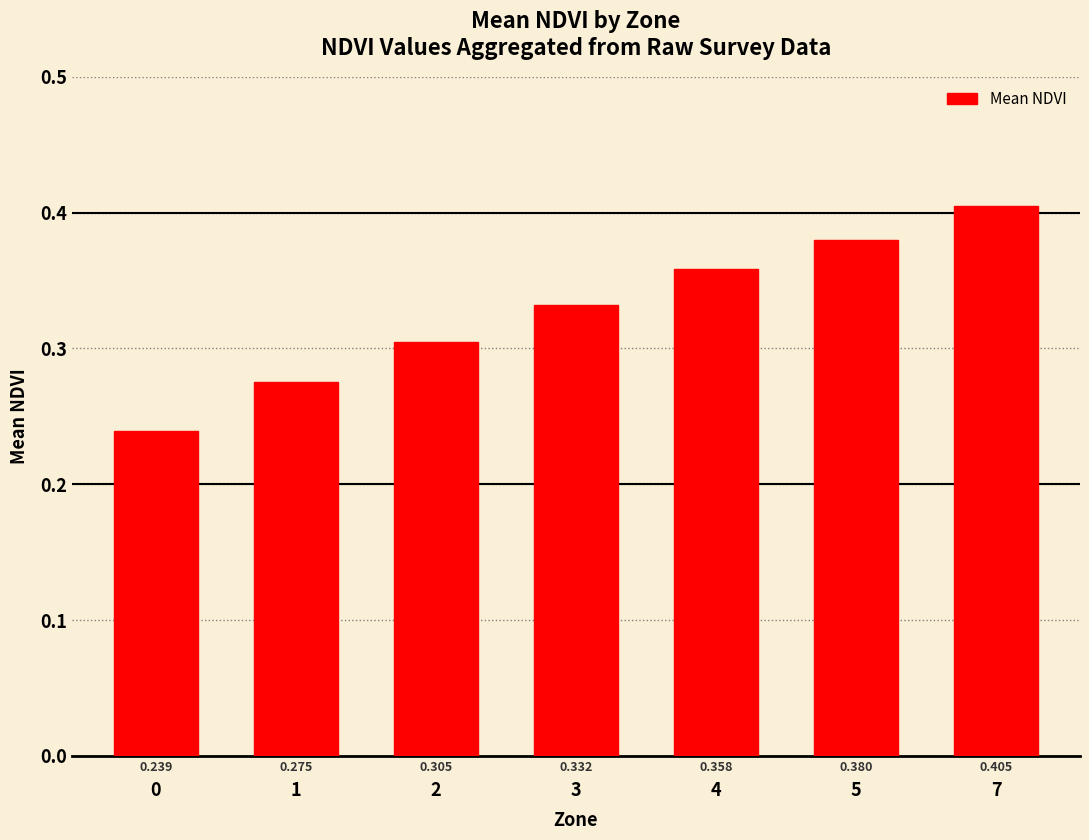

List the labels in order of value, largest first.

7, 5, 4, 3, 2, 1, 0